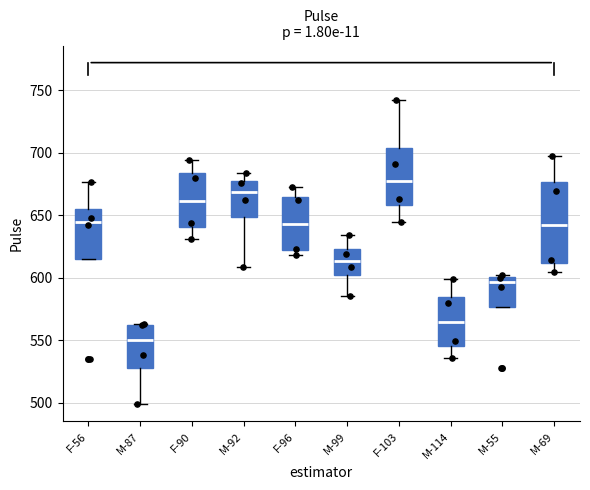

Where does the median line of the box for M-87 sit on the y-axis? The values are not printed on the chart, so give them approximately, as read against the axis.

550